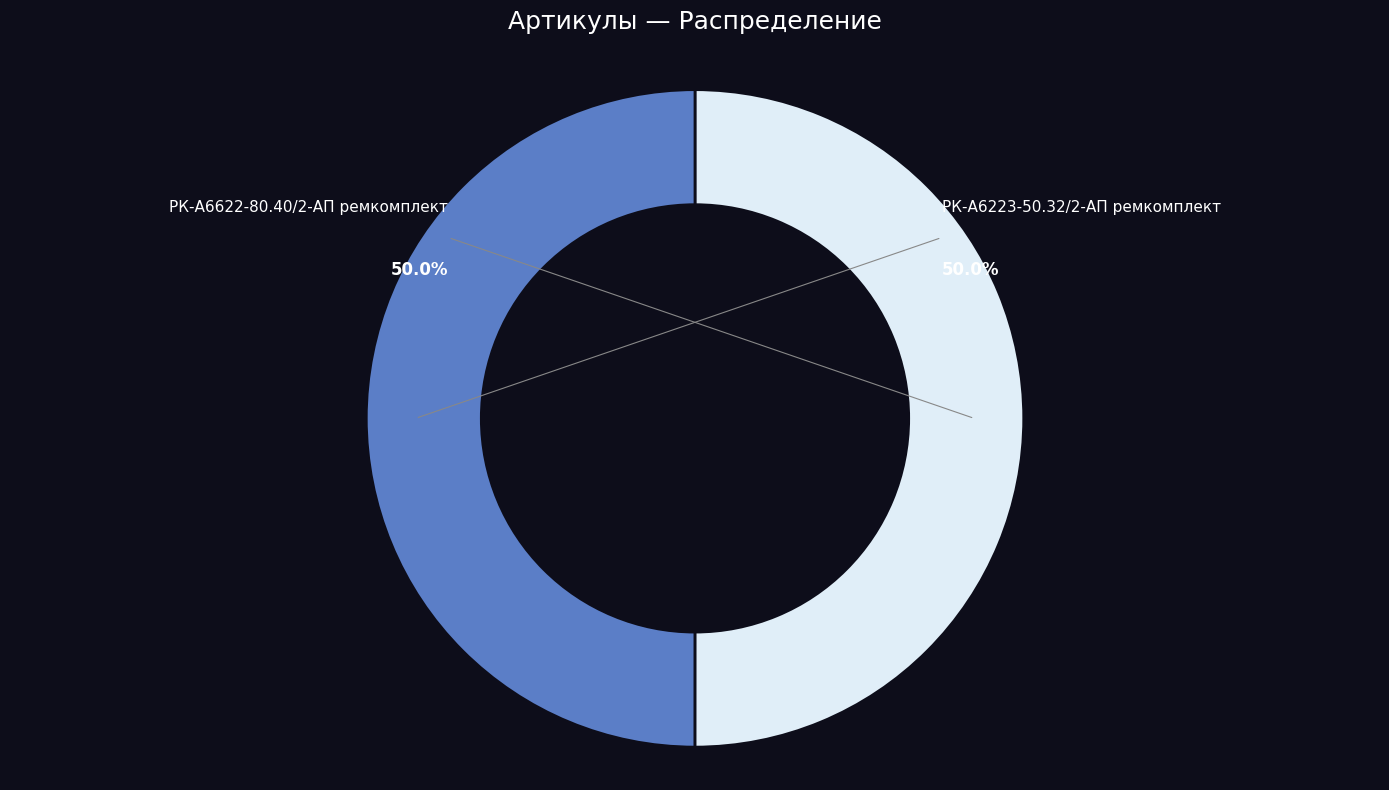

Count the number of slices in the pie.

2